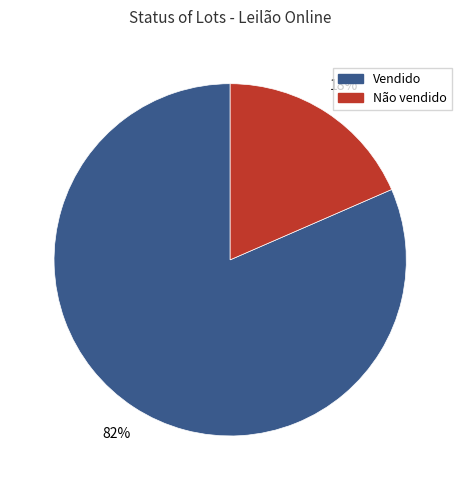

Does Vendido account for over 50% of the chart?

Yes